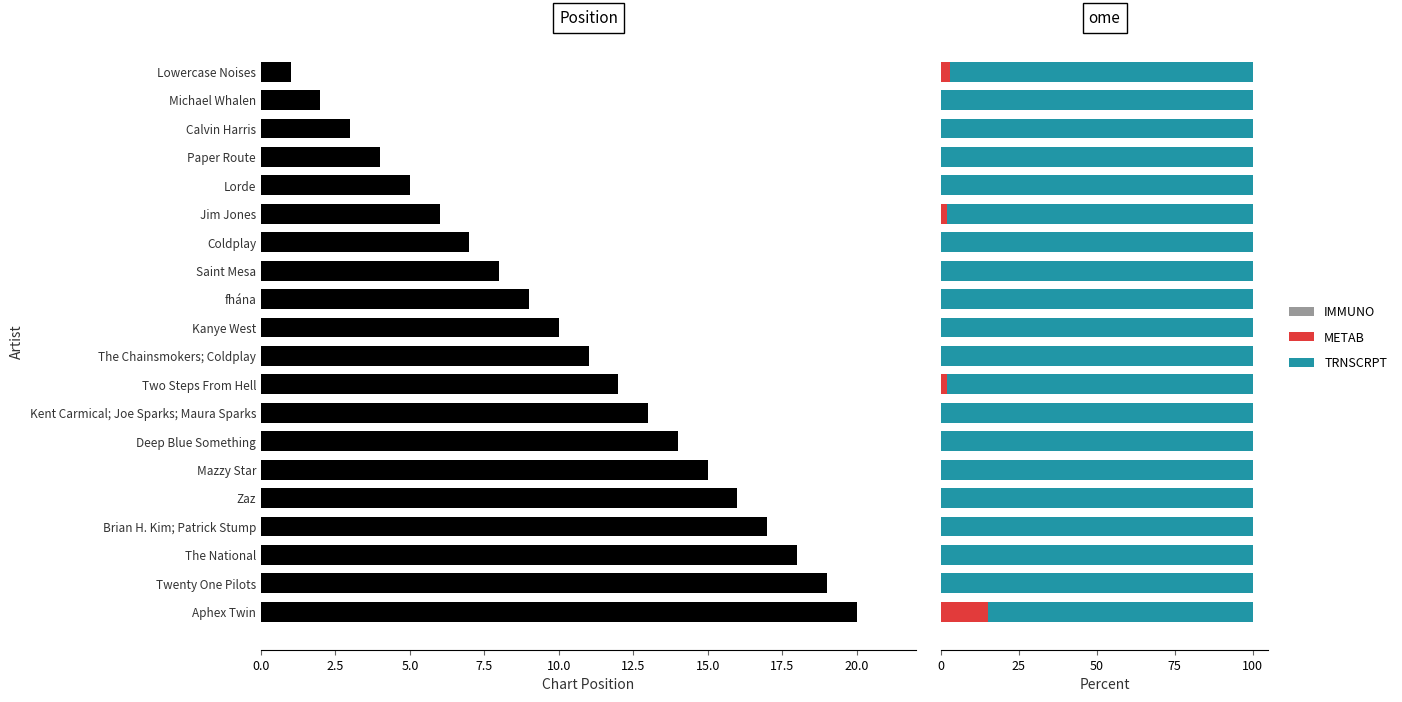

Between Calvin Harris and Lorde, which series saw the biggest shift?

Position